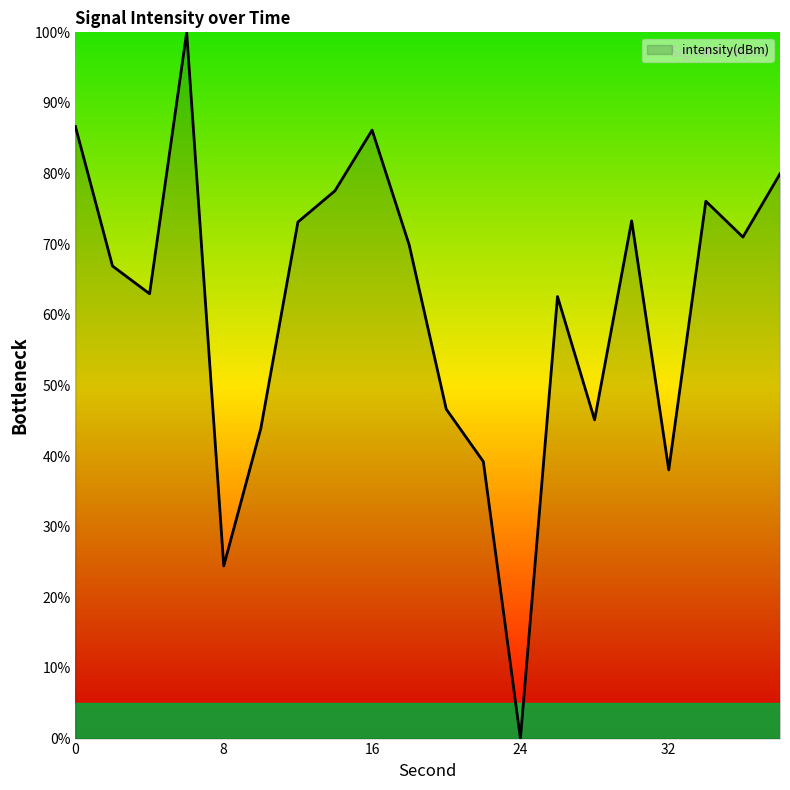

What is the maximum value shown in the chart?

100.0